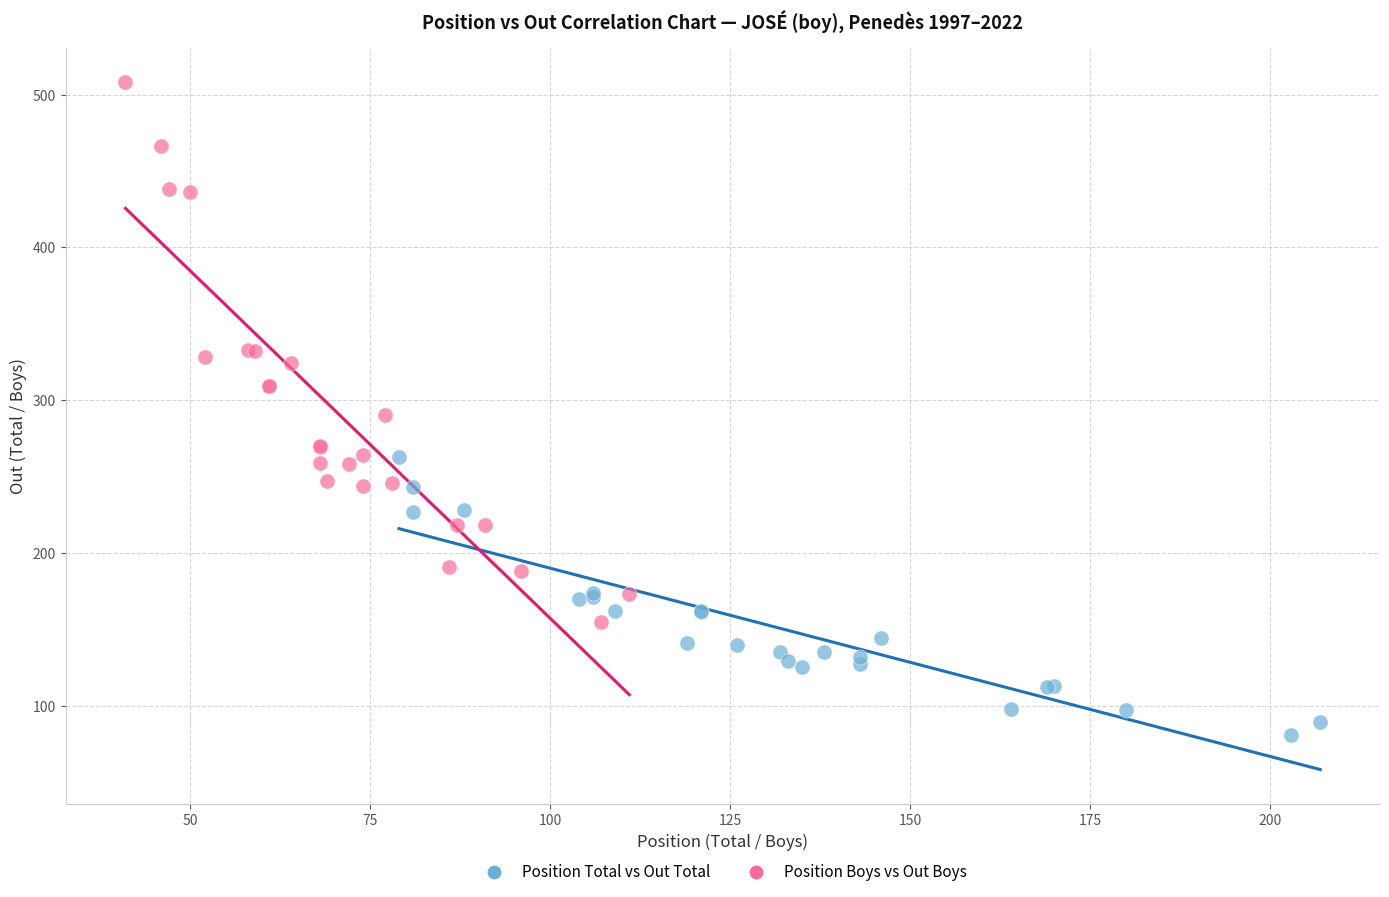

What are all the series names shown in the legend?

Position Total vs Out Total, Position Boys vs Out Boys